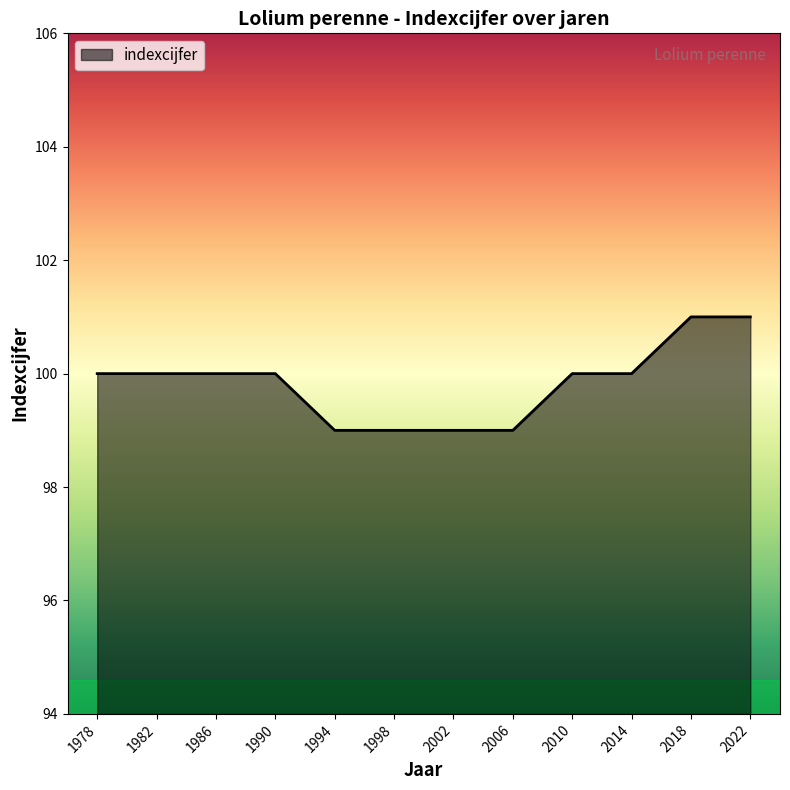

What is the minimum value shown in the chart?

99